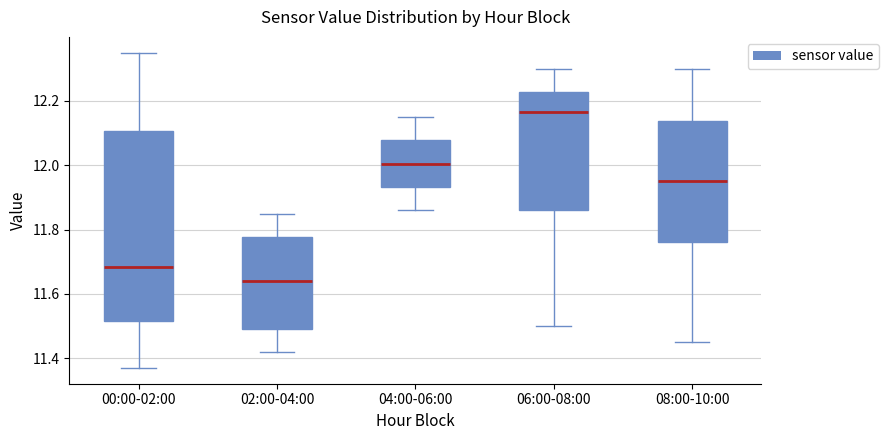

Reading left to right, transcribe this box plot: for each box, give where its median line is, the range the box spans, and where its two whiskers end, as read against the y-axis. The values are not printed on the chart, so give them approximately, as read against the axis.

00:00-02:00: median 11.68, box 11.52 to 12.10, whiskers 11.38 to 12.36
02:00-04:00: median 11.64, box 11.50 to 11.78, whiskers 11.42 to 11.86
04:00-06:00: median 12.00, box 11.94 to 12.08, whiskers 11.86 to 12.16
06:00-08:00: median 12.16, box 11.86 to 12.22, whiskers 11.50 to 12.30
08:00-10:00: median 11.96, box 11.76 to 12.14, whiskers 11.46 to 12.30